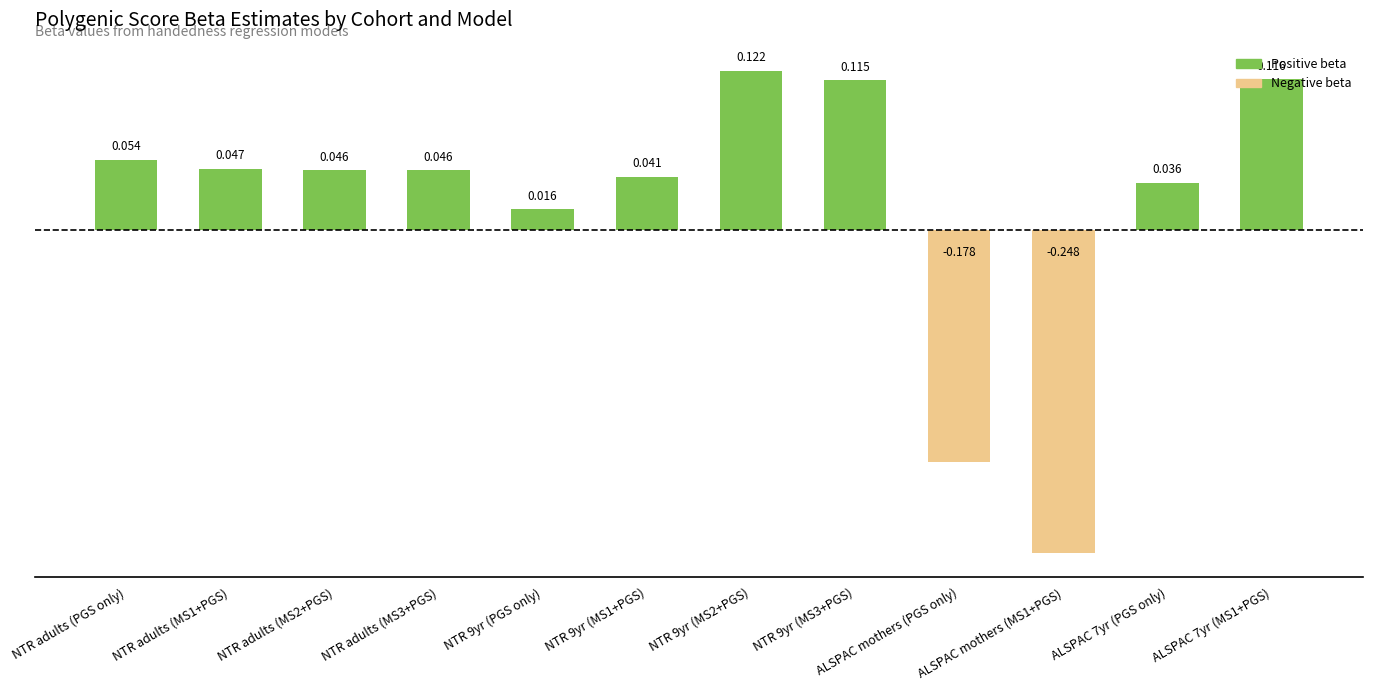

Count the number of data series in this chart.

1